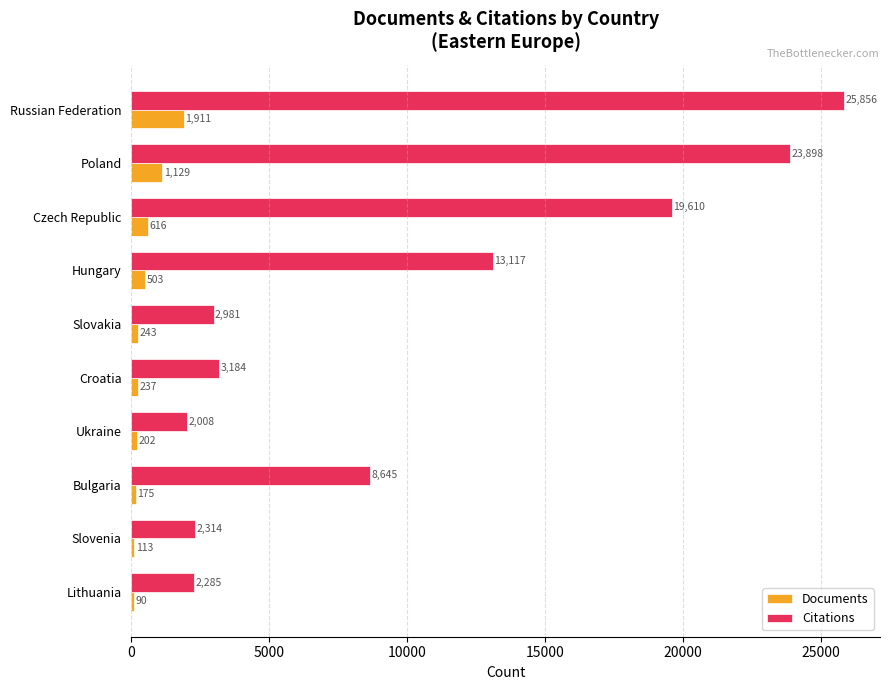

The Documents series shows 2930 at Russian Federation. True or false?

False